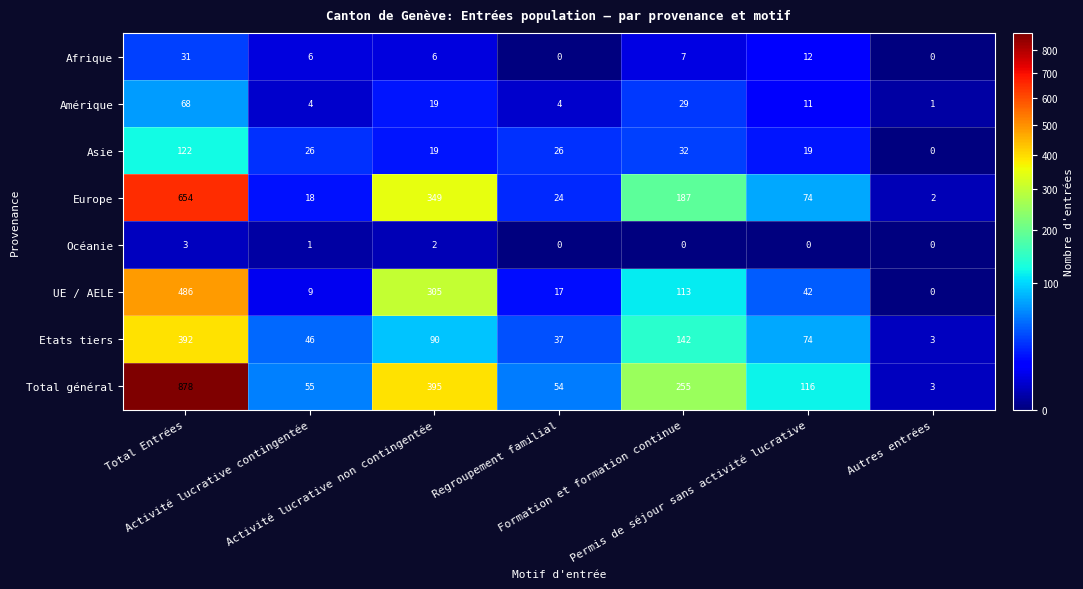

Rank the series by their maximum value, from lowest to highest.

Océanie, Afrique, Amérique, Asie, Etats tiers, UE / AELE, Europe, Total général